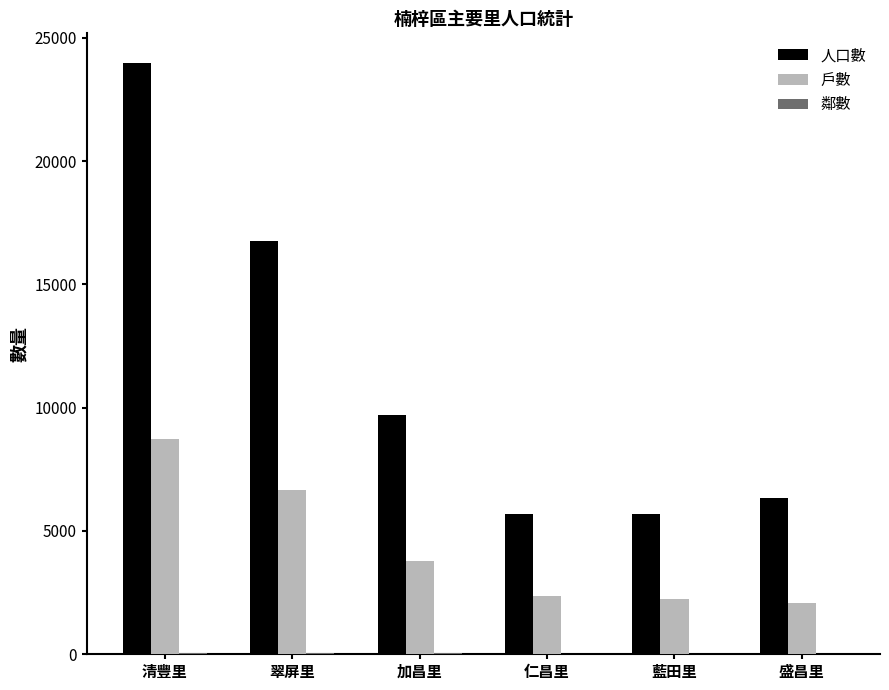

What is the sum of all 人口數 values?

68154